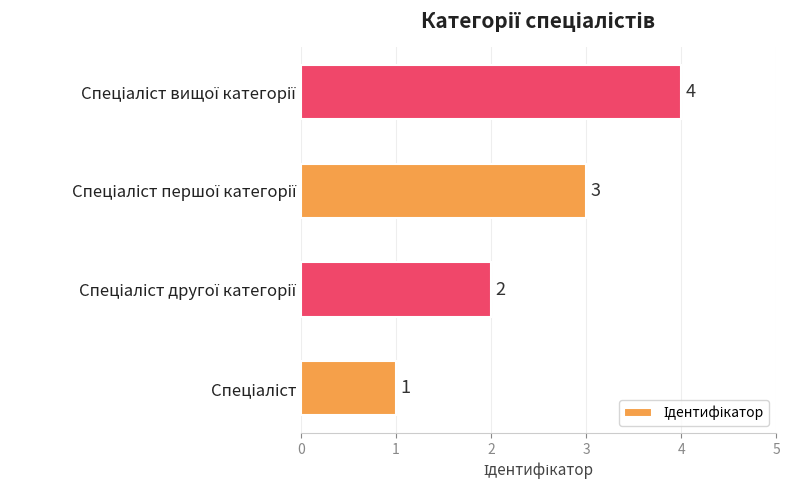

What is the maximum value shown in the chart?

4